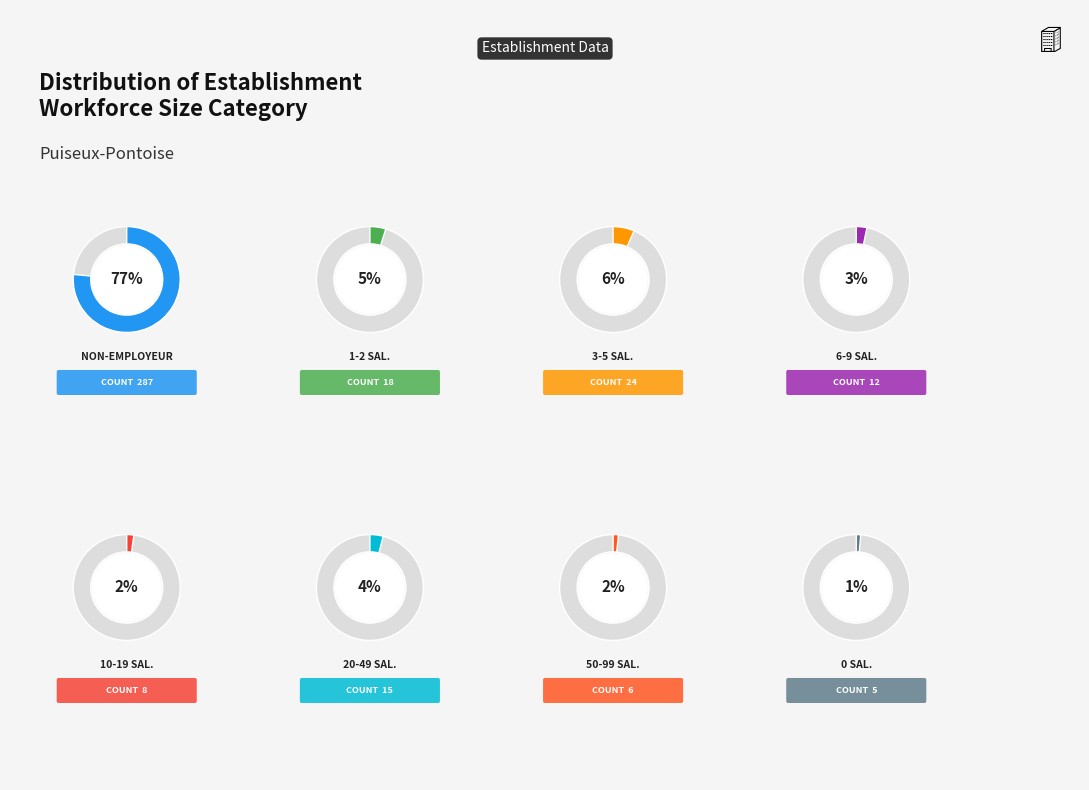

Does NN account for over 50% of the chart?

Yes